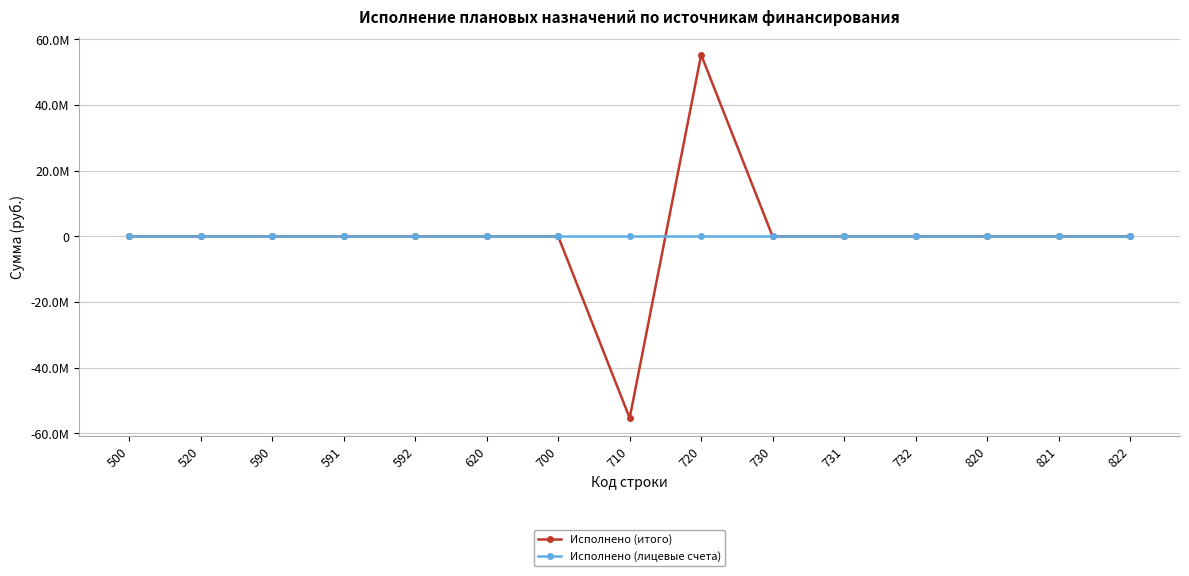

Reading right to left, what are all the values shown in this chart?

Исполнено (итого): 0.0	0.0	0.0	0.0	0.0	0.0	55337635.4	-55337635.4	0.0	0.0	0.0	0.0	0.0	0.0	0.0
Исполнено (лицевые счета): 0.0	0.0	0.0	0.0	0.0	0.0	0.0	0.0	0.0	0.0	0.0	0.0	0.0	0.0	0.0